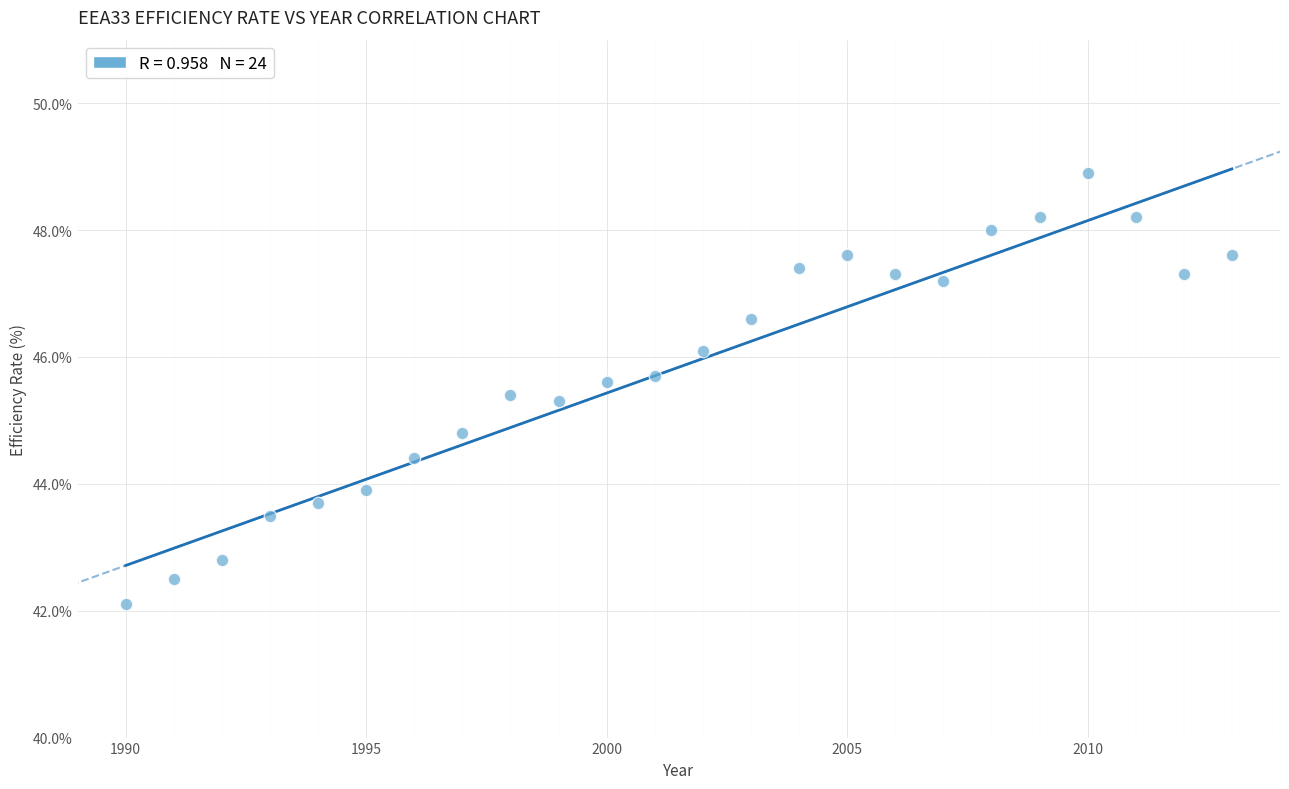

What is the range of Y values (max minus min)?

6.8